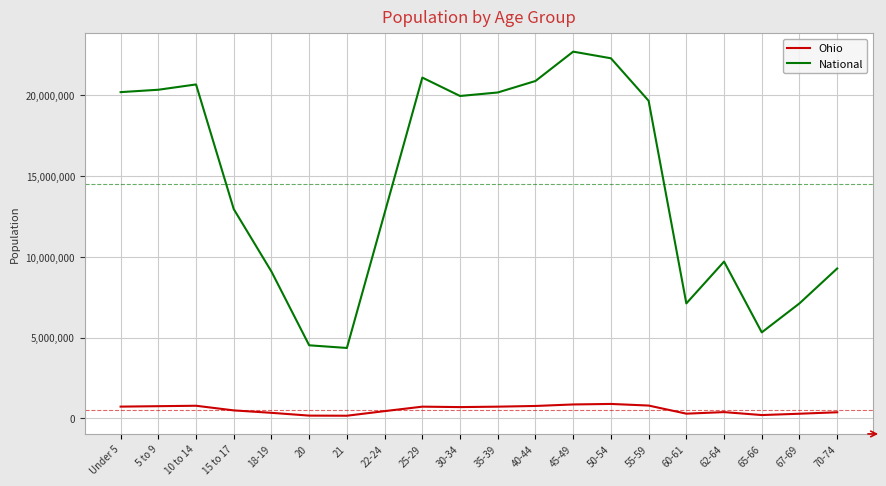

Rank the series by their average value, from lowest to highest.

Ohio, National